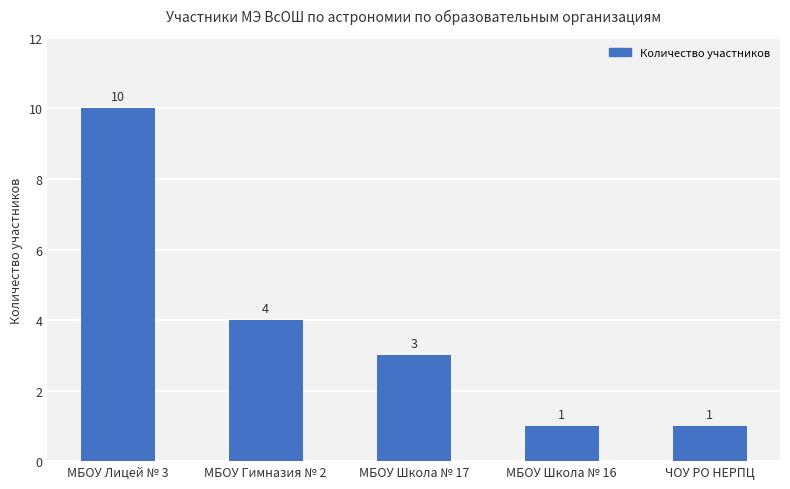

Approximately how many times larger is the value at МБОУ Школа № 17 compared to МБОУ Лицей № 3?

0.3